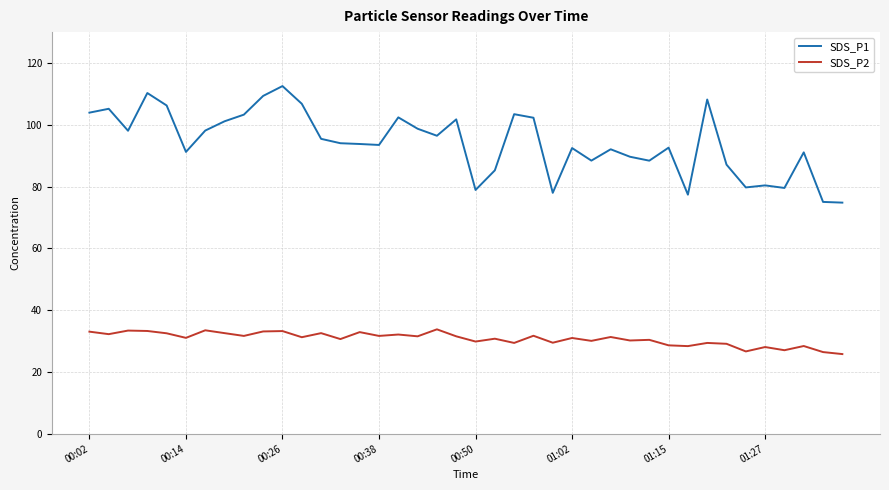

Which series has the widest spread of values?

SDS_P1